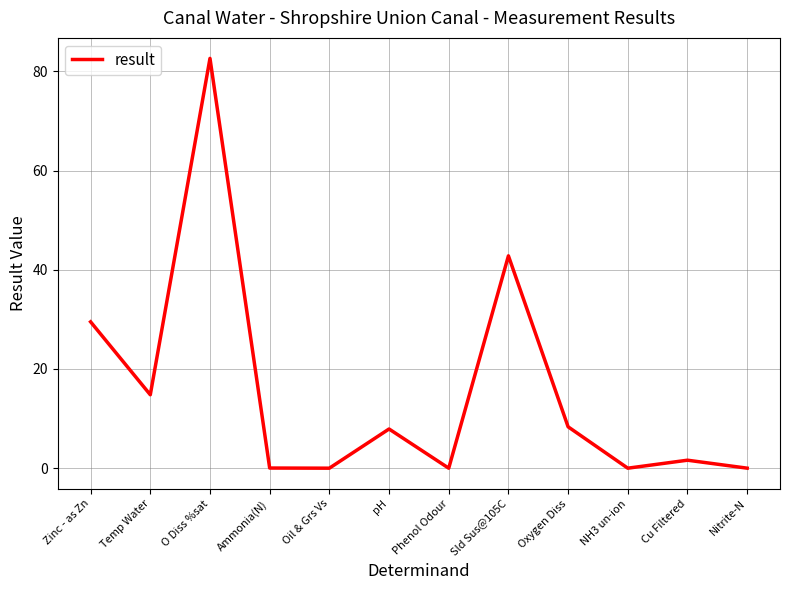

The chart shows a value of 29.5 at Zinc - as Zn. True or false?

True